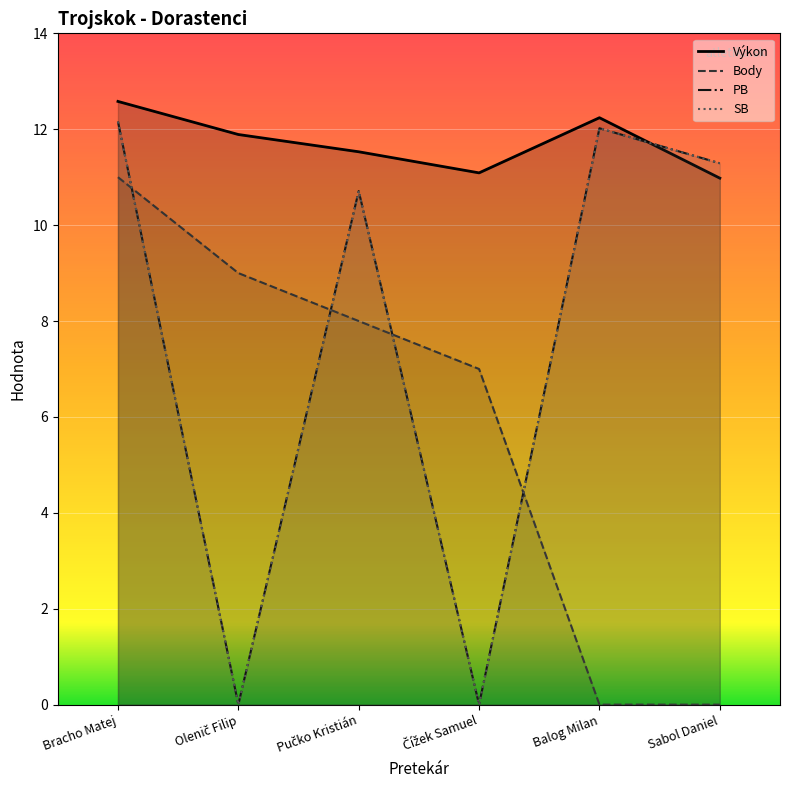

The value of SB at Čížek Samuel is -7.5. True or false?

False